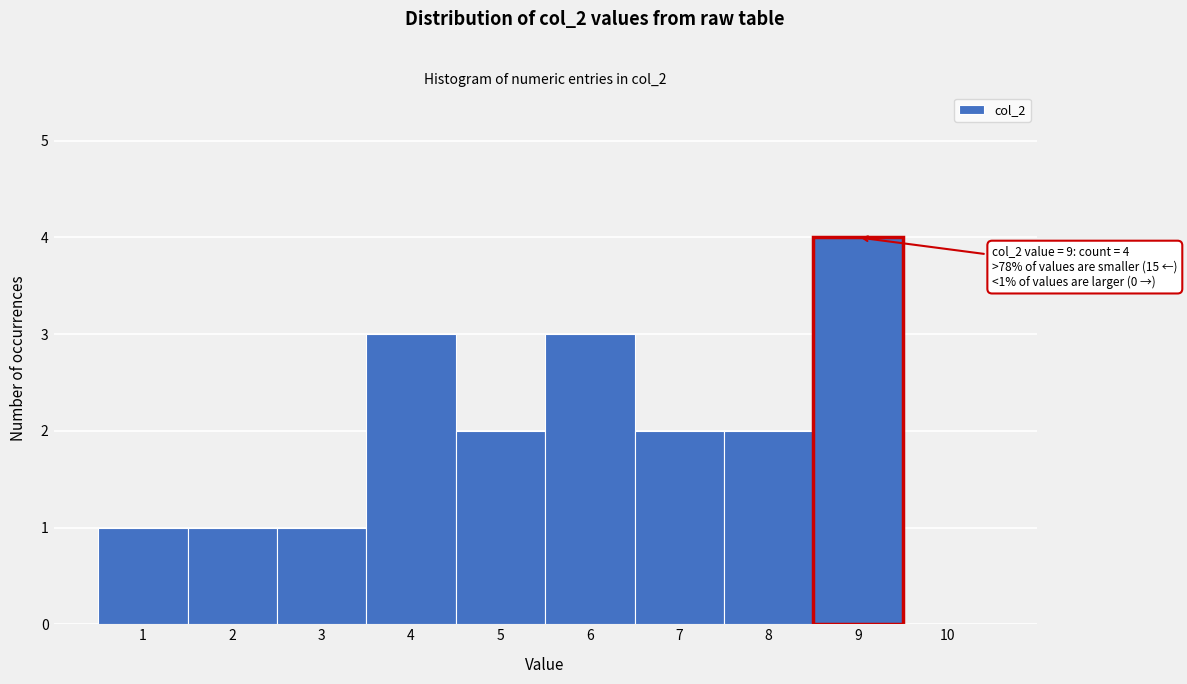

Which range on the x-axis has the tallest bar?

8.5 to 9.5